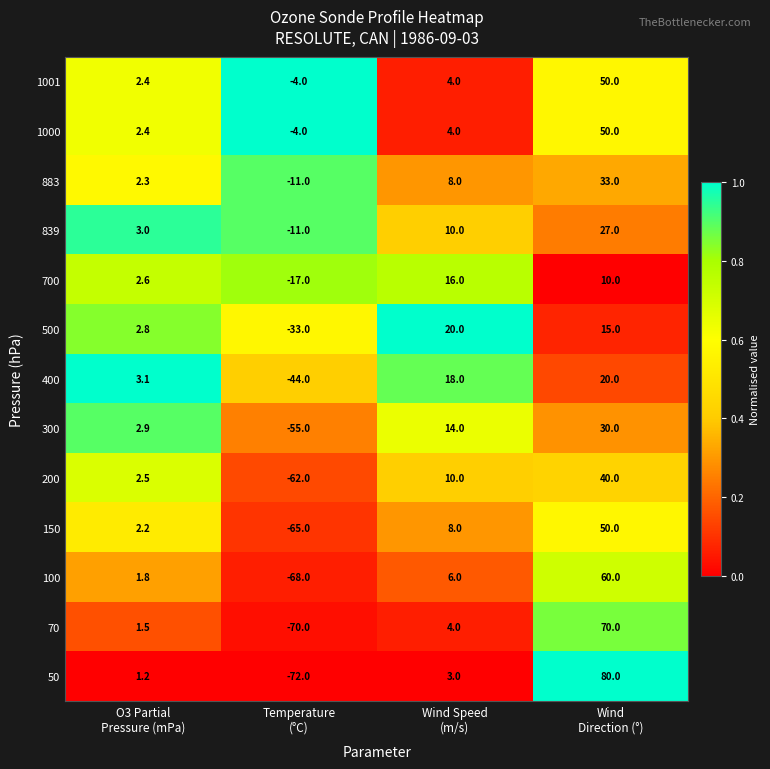

What is the sum of all 70 values?

5.5